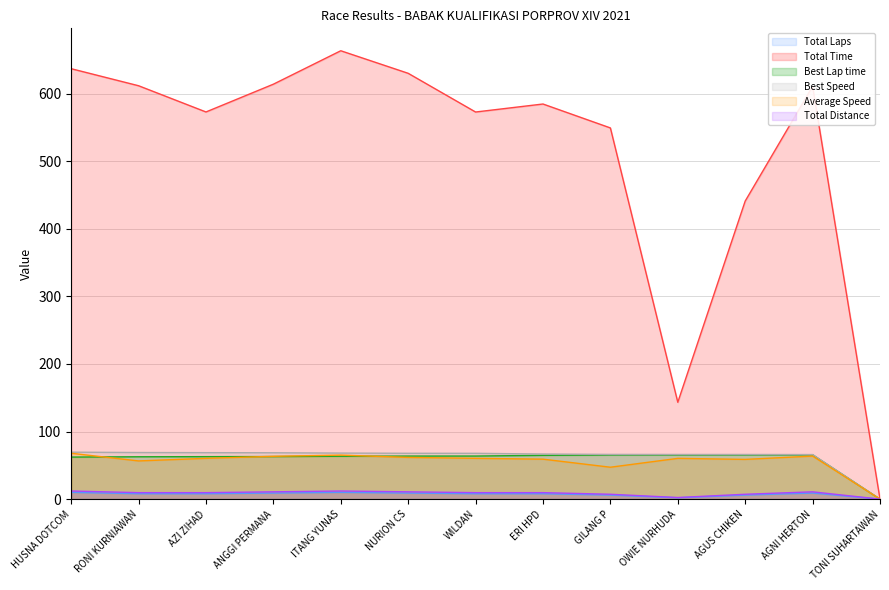

Where is the first local minimum for Average Speed?

RONI KURNIAWAN